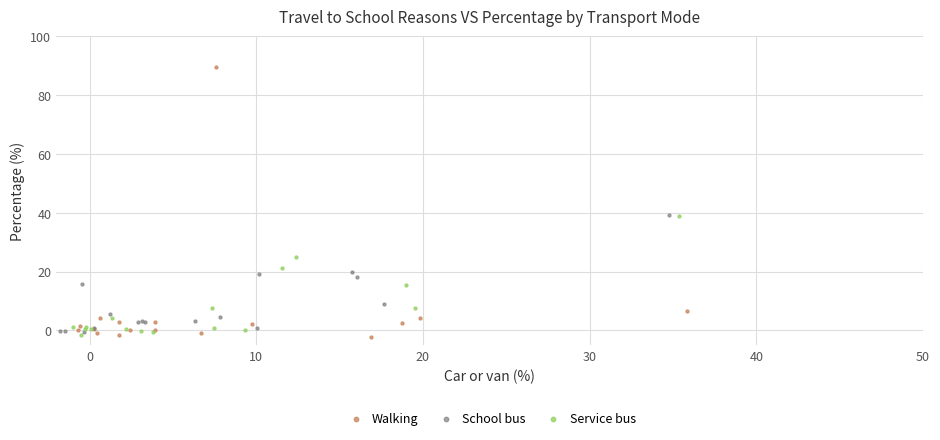

Which series has the widest spread of Y values?

Walking